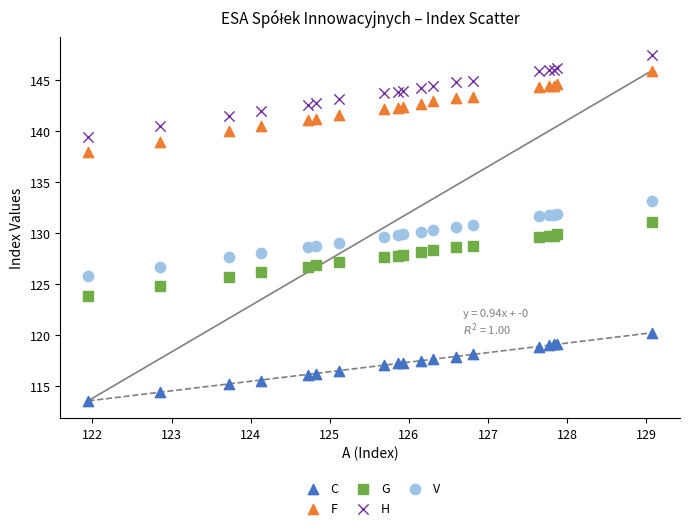

Which series contains the highest Y value?

H